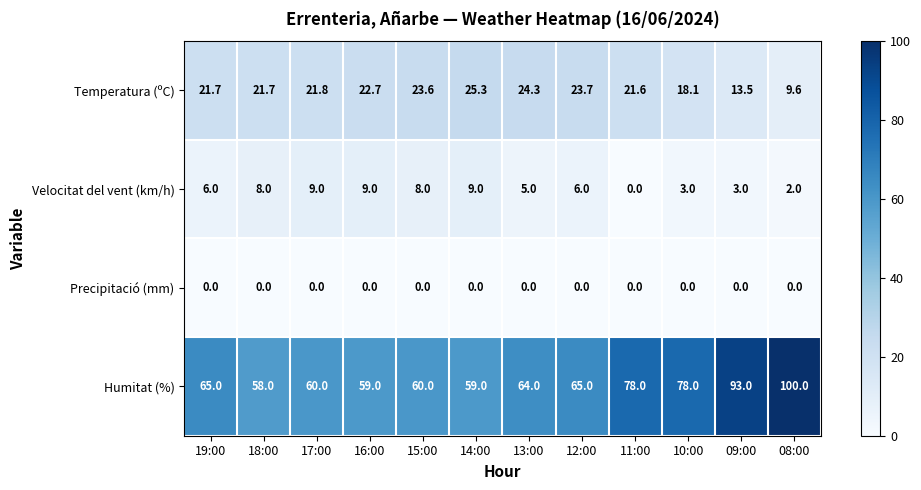

At 18:00, list the series in order from smallest to largest.

Precipitació (mm), Velocitat del vent (km/h), Temperatura (ºC), Humitat (%)